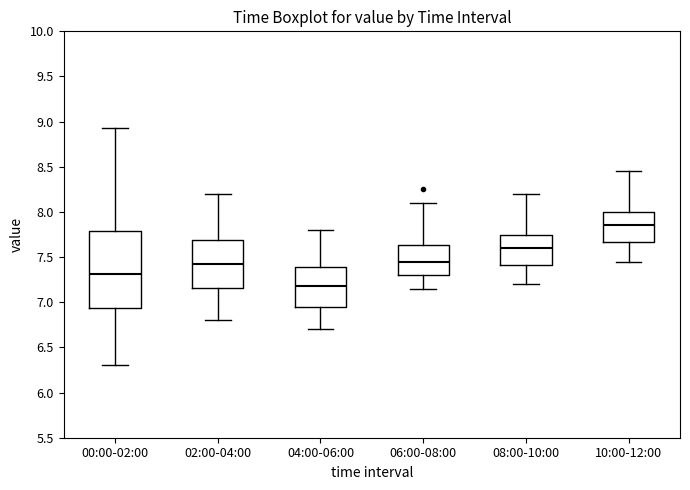

Which box has the lowest median line?

04:00-06:00